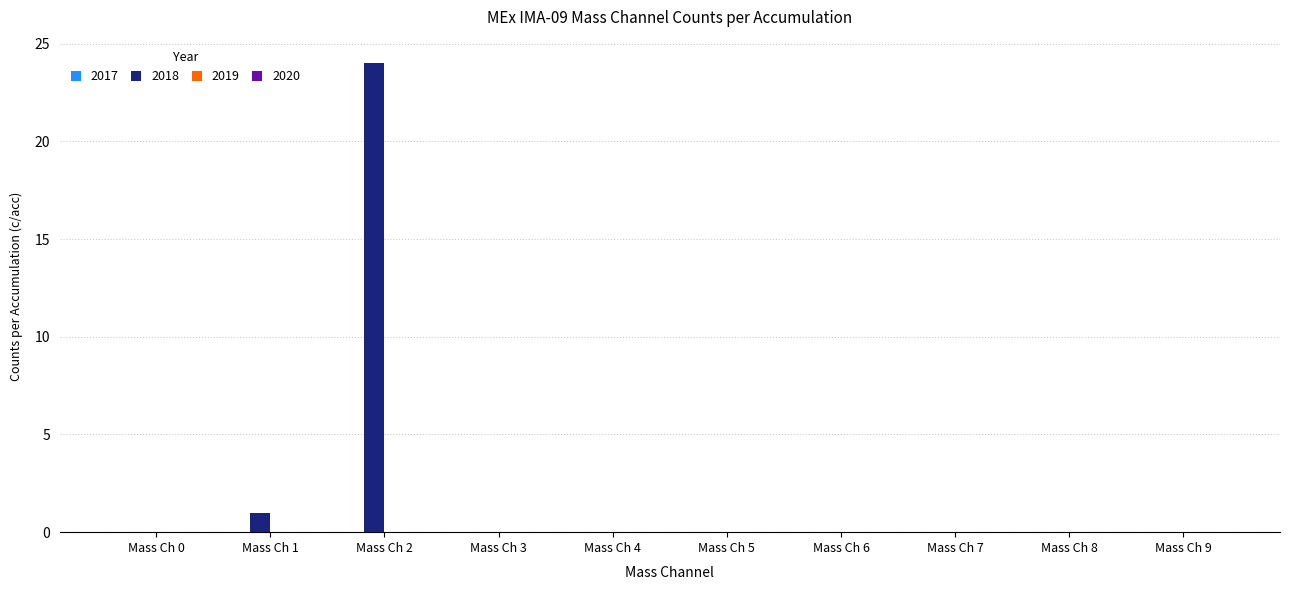

The value at Mass Ch 0 is 0. True or false?

True